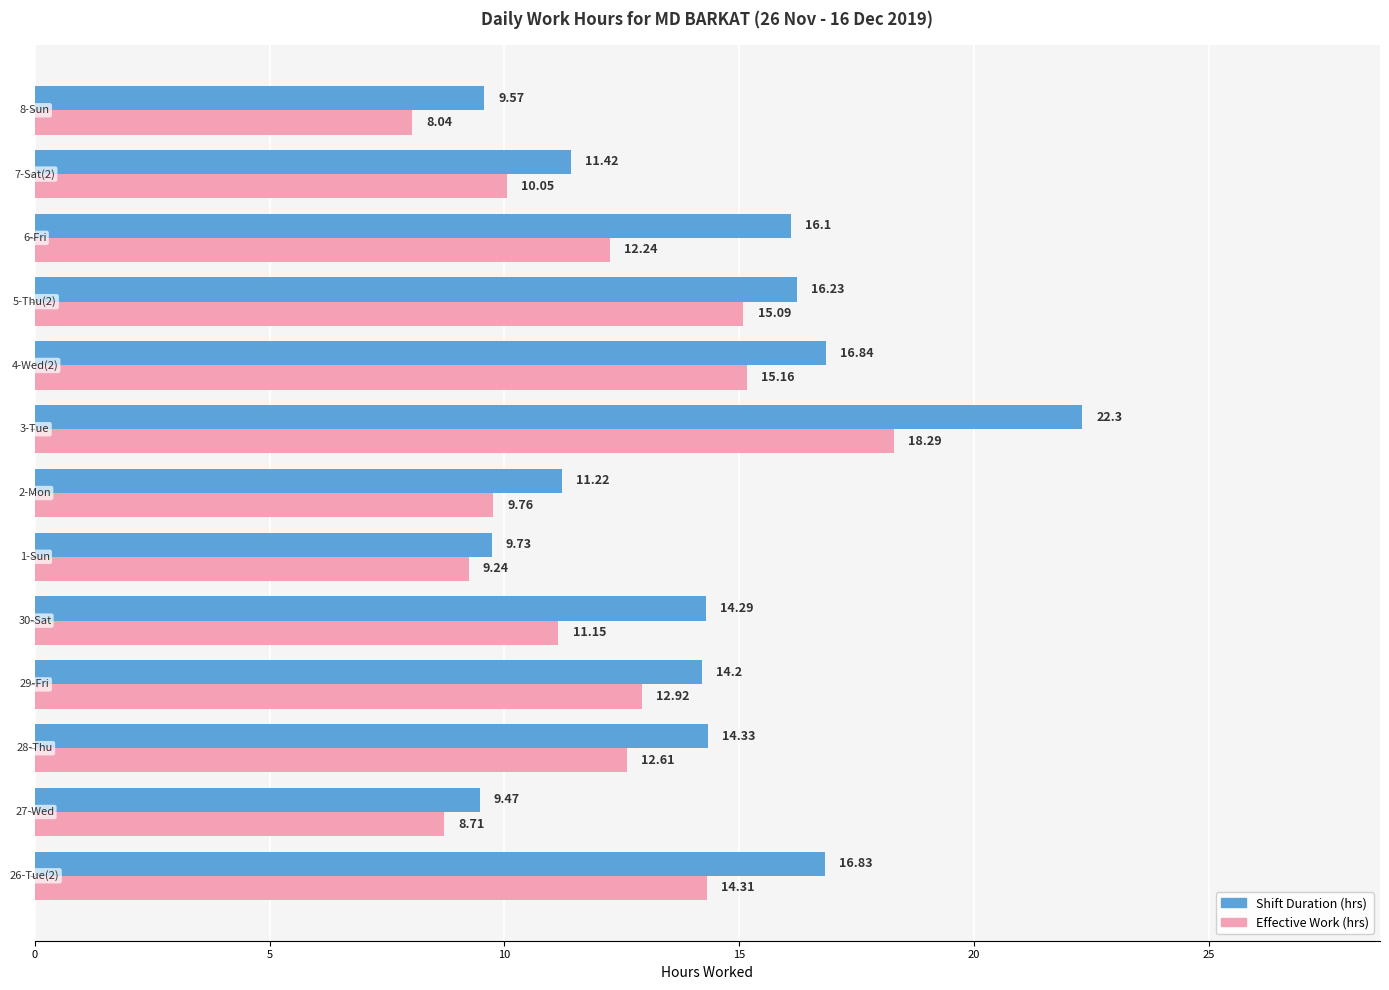

What is the average value of the Shift Duration (hrs) series?

14.0